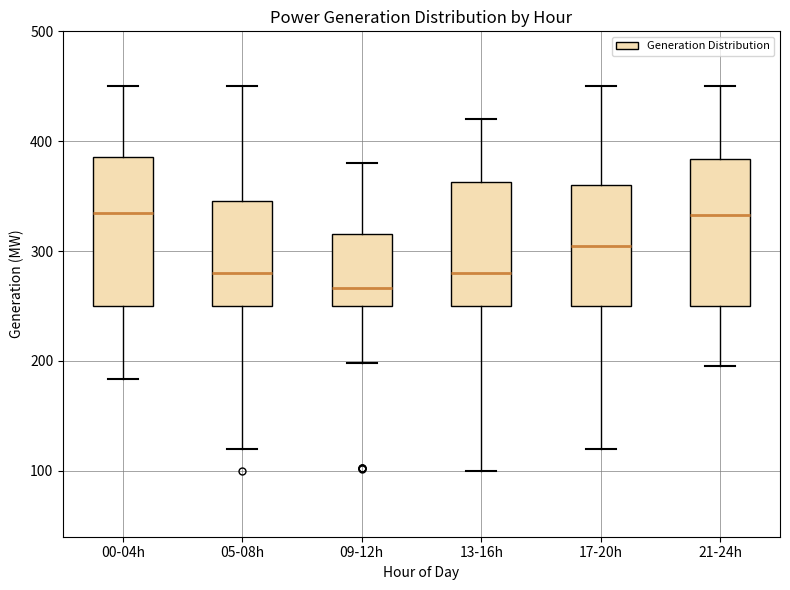

Reading left to right, read every box against the y-axis: the position of its median line, the range the box covers, and the ends of its whiskers. The values are not printed on the chart, so give them approximately, as read against the axis.

00-04h: median 340, box 250 to 390, whiskers 180 to 450
05-08h: median 280, box 250 to 350, whiskers 120 to 450
09-12h: median 270, box 250 to 320, whiskers 200 to 380
13-16h: median 280, box 250 to 360, whiskers 100 to 420
17-20h: median 310, box 250 to 360, whiskers 120 to 450
21-24h: median 330, box 250 to 380, whiskers 200 to 450